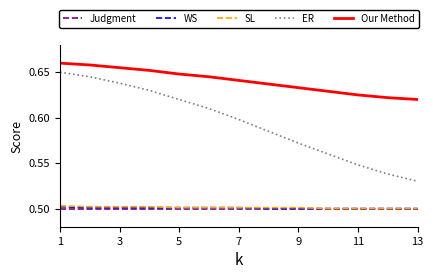

What is the sum of all Judgment values?

6.5